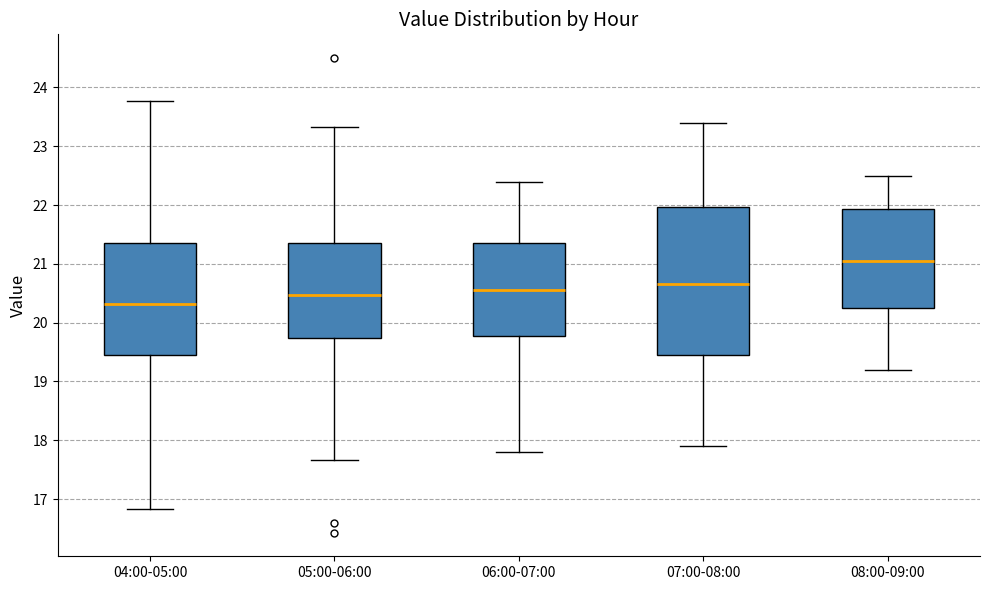

Reading left to right, read every box against the y-axis: the position of its median line, the range the box covers, and the ends of its whiskers. The values are not printed on the chart, so give them approximately, as read against the axis.

04:00-05:00: median 20.3, box 19.5 to 21.3, whiskers 16.8 to 23.8
05:00-06:00: median 20.5, box 19.7 to 21.4, whiskers 17.7 to 23.3
06:00-07:00: median 20.6, box 19.8 to 21.4, whiskers 17.8 to 22.4
07:00-08:00: median 20.7, box 19.5 to 22.0, whiskers 17.9 to 23.4
08:00-09:00: median 21.1, box 20.3 to 21.9, whiskers 19.2 to 22.5